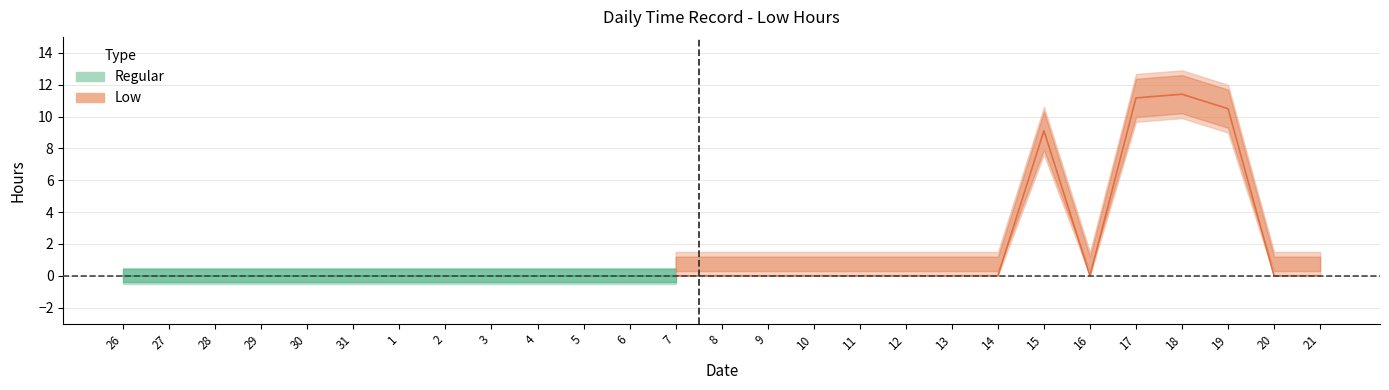

Which series has the largest total across all categories?

Low